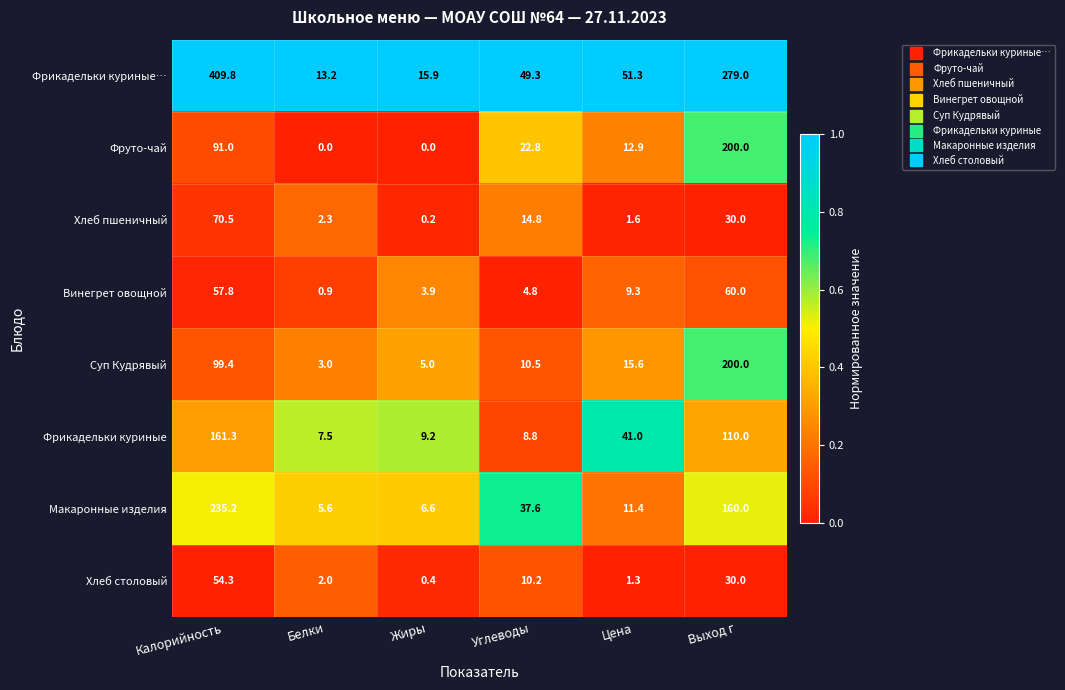

What is the difference between the maximum and minimum values in the Суп Кудрявый series?

197.0